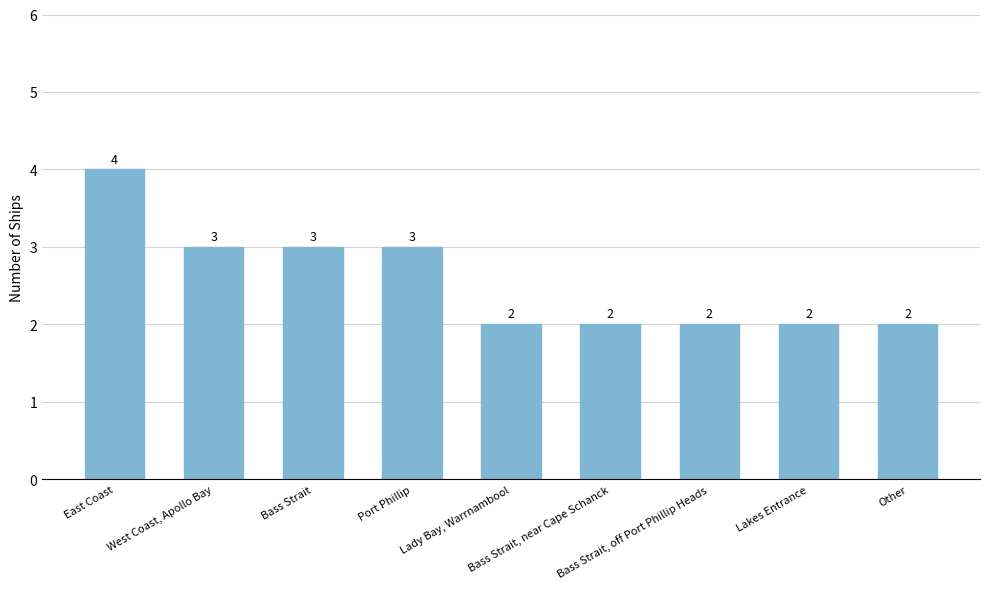

What is the average value?

3